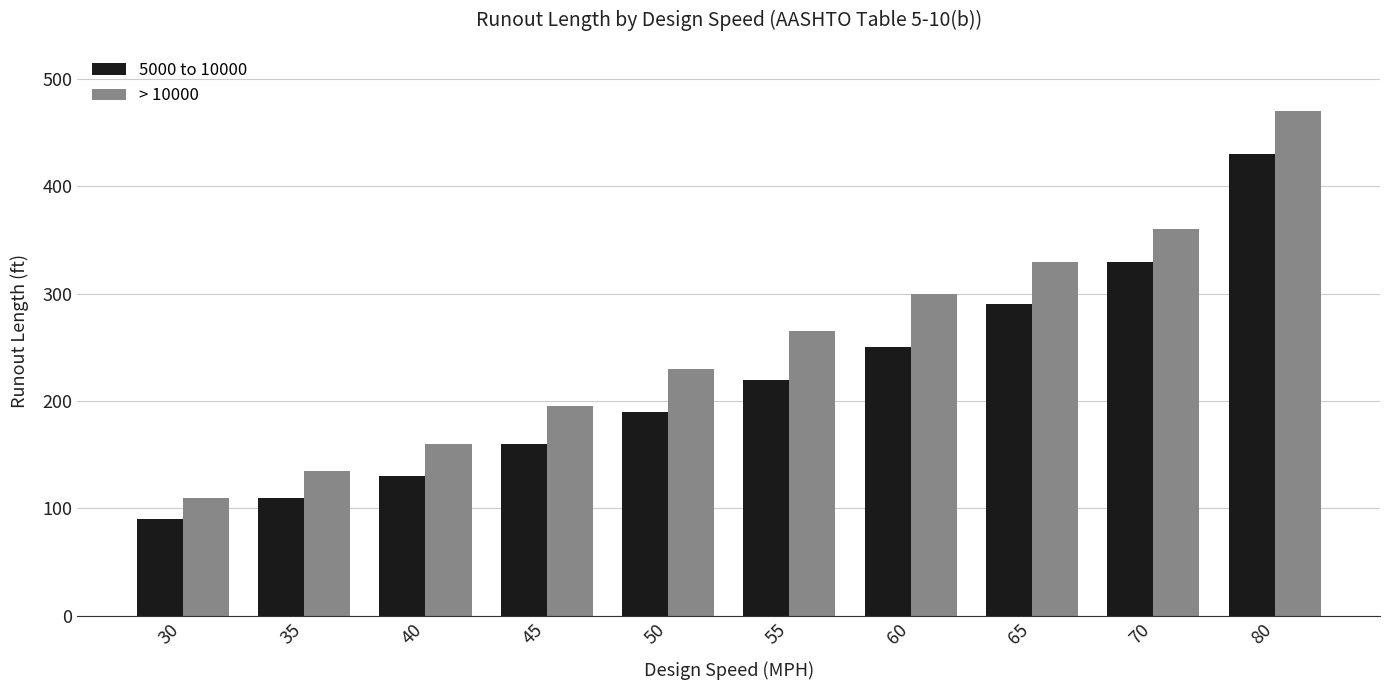

Rank the series by their average value, from lowest to highest.

5000 to 10000, > 10000